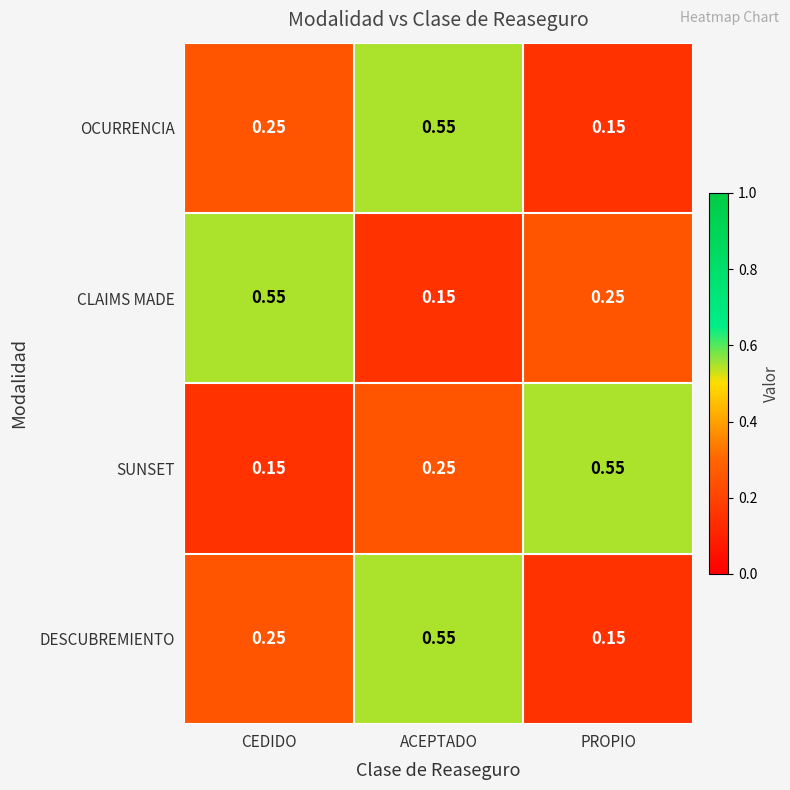

What is the total value across all series at CEDIDO?

1.2